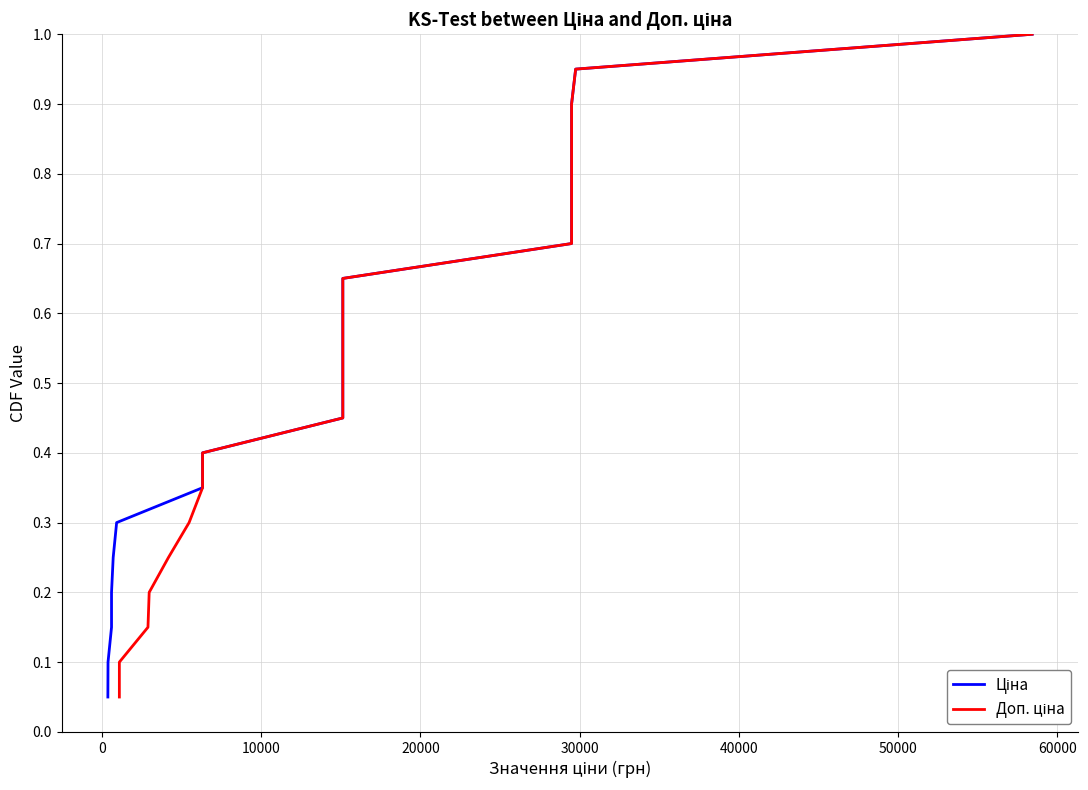

What are all the series names shown in the legend?

Ціна, Доп. ціна